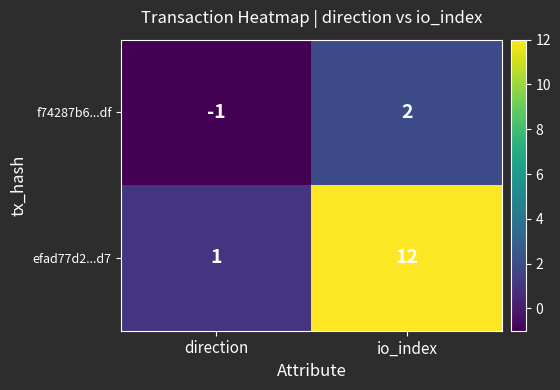

Which series has the widest spread of values?

efad77d2...d7